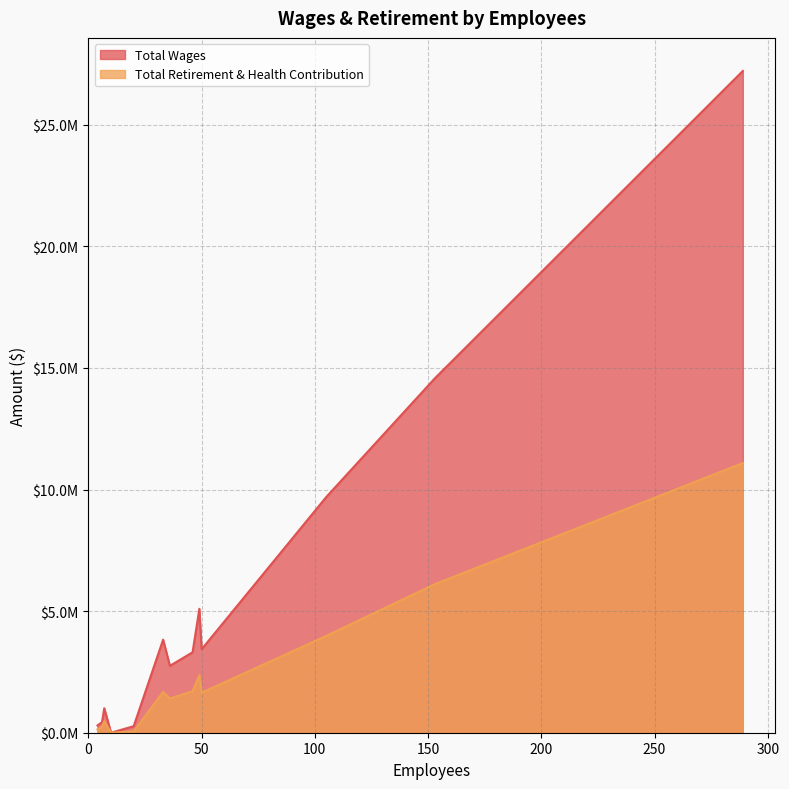

True or false: Total Wages has more than 1 interior local peaks.

True